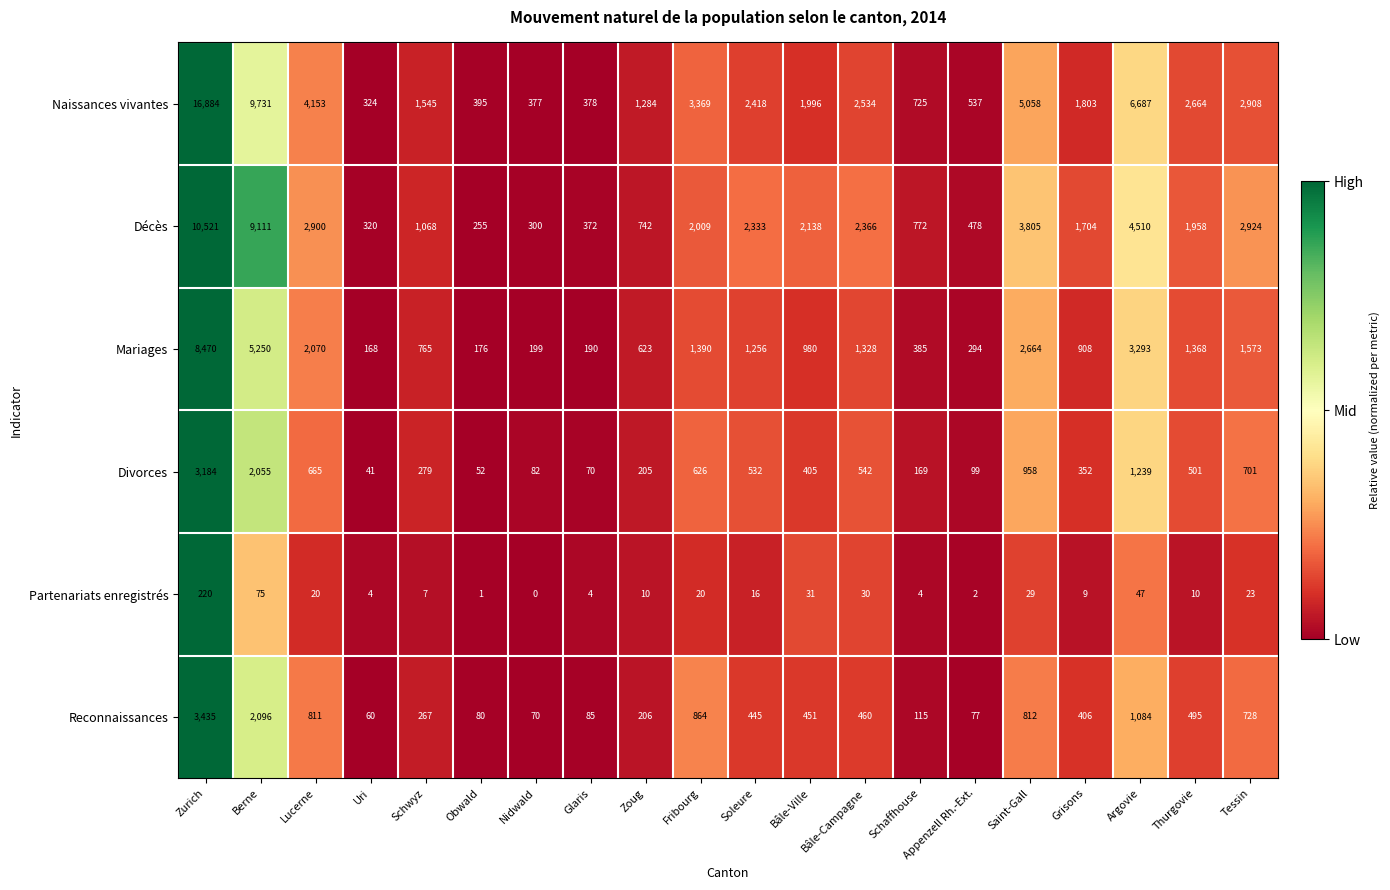

At Bâle-Ville, list the series in order from smallest to largest.

Partenariats enregistrés, Divorces, Reconnaissances, Mariages, Naissances vivantes, Décès